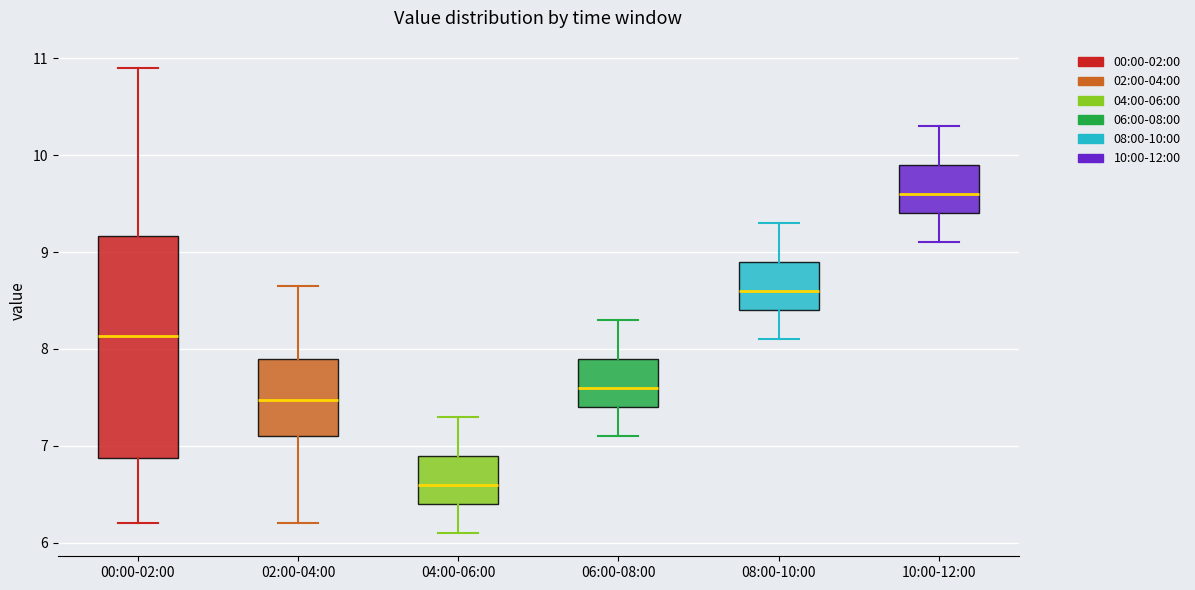

Reading left to right, read every box against the y-axis: the position of its median line, the range the box covers, and the ends of its whiskers. The values are not printed on the chart, so give them approximately, as read against the axis.

00:00-02:00: median 8.1, box 6.9 to 9.2, whiskers 6.2 to 10.9
02:00-04:00: median 7.5, box 7.1 to 7.9, whiskers 6.2 to 8.7
04:00-06:00: median 6.6, box 6.4 to 6.9, whiskers 6.1 to 7.3
06:00-08:00: median 7.6, box 7.4 to 7.9, whiskers 7.1 to 8.3
08:00-10:00: median 8.6, box 8.4 to 8.9, whiskers 8.1 to 9.3
10:00-12:00: median 9.6, box 9.4 to 9.9, whiskers 9.1 to 10.3